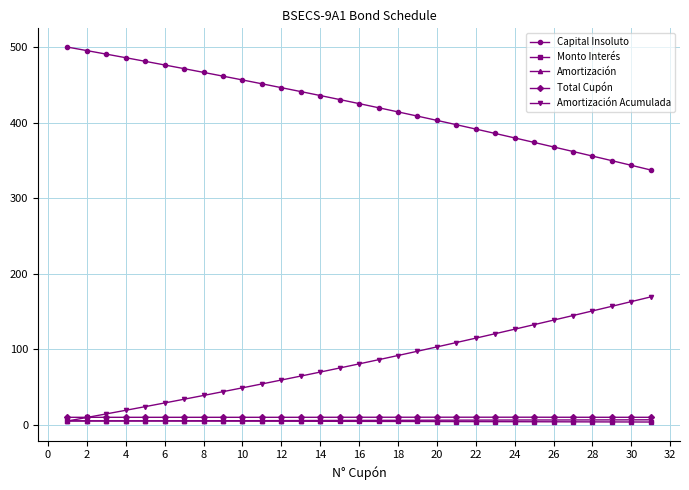

How many lines are shown in the chart?

5